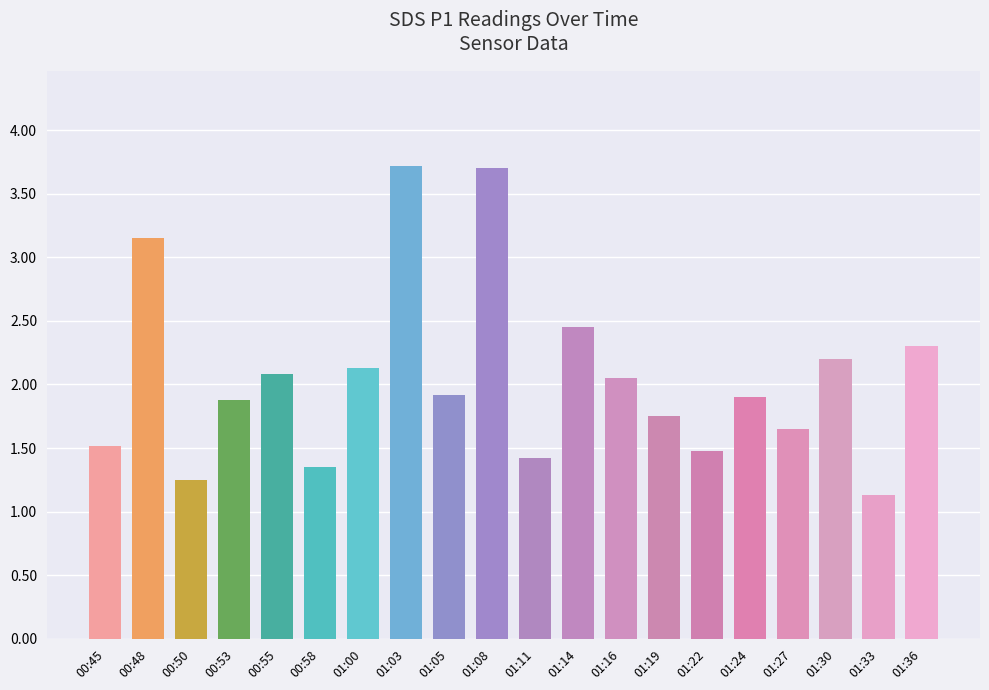

What is the ratio of the value at 01:30 to the value at 00:48?

0.7